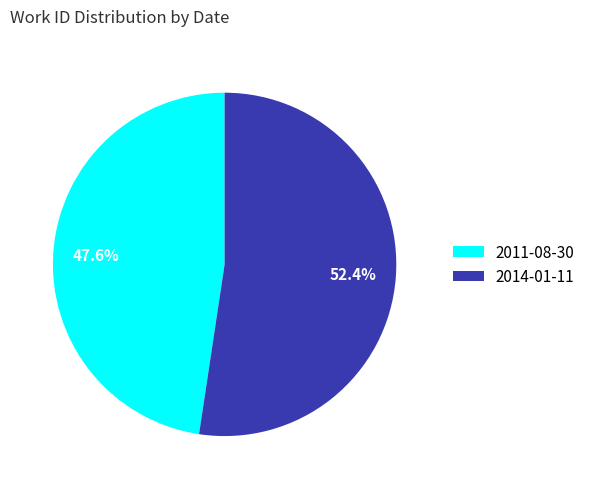

Do 2011-08-30 and 2014-01-11 together represent more than half of the pie?

Yes